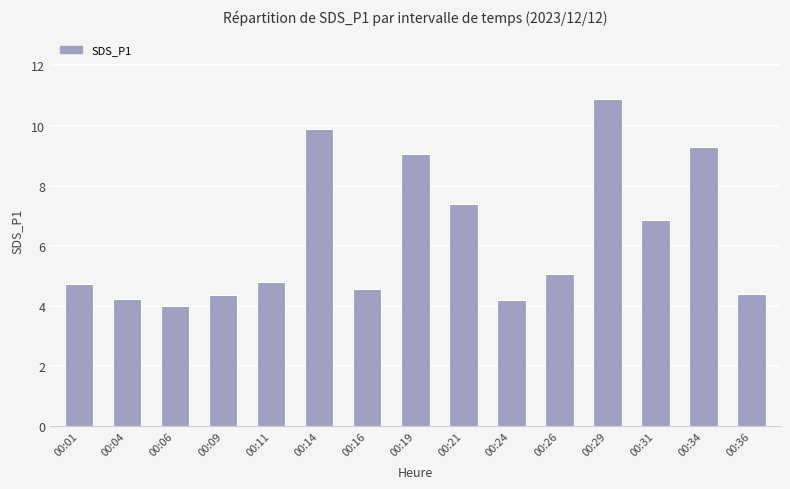

What is the approximate value at 00:34?

9.3